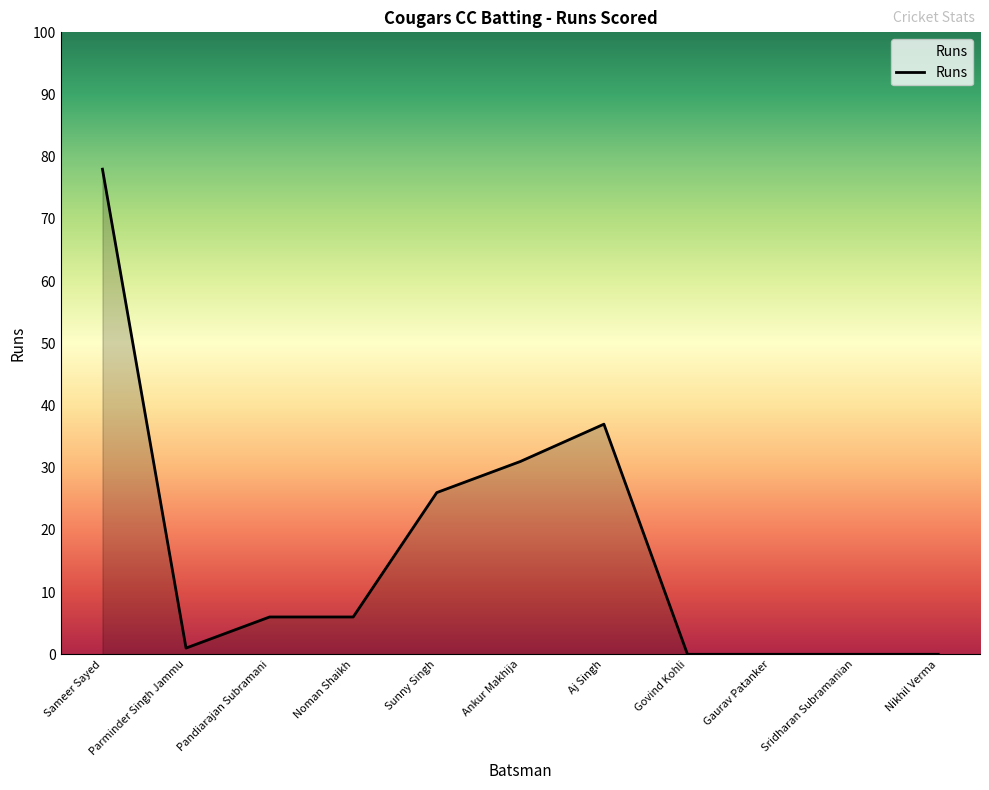

Which label corresponds to the largest value in the chart?

Sameer Sayed